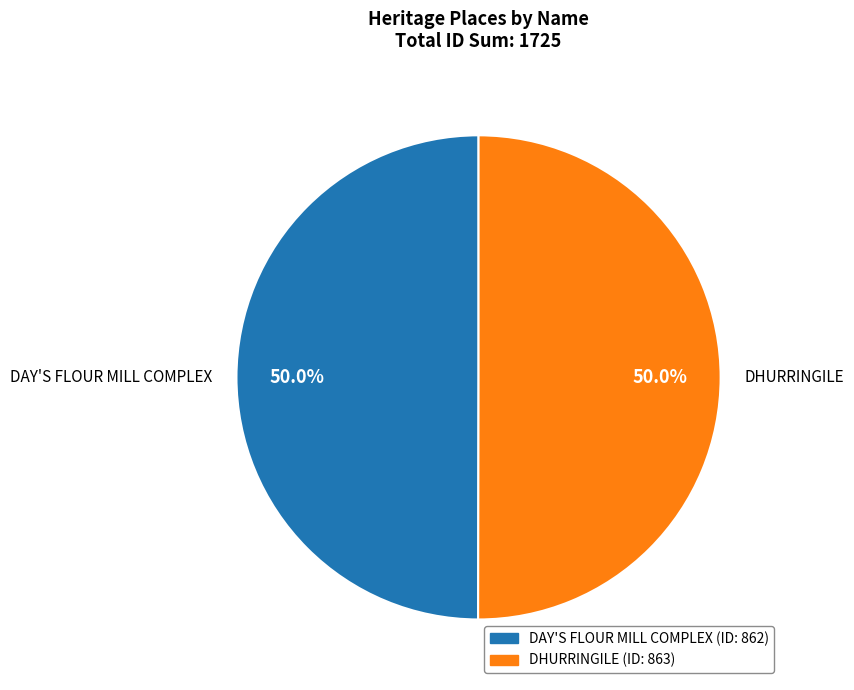

To the nearest percent, what is the combined percentage of DHURRINGILE and DAY'S FLOUR MILL COMPLEX?

100%